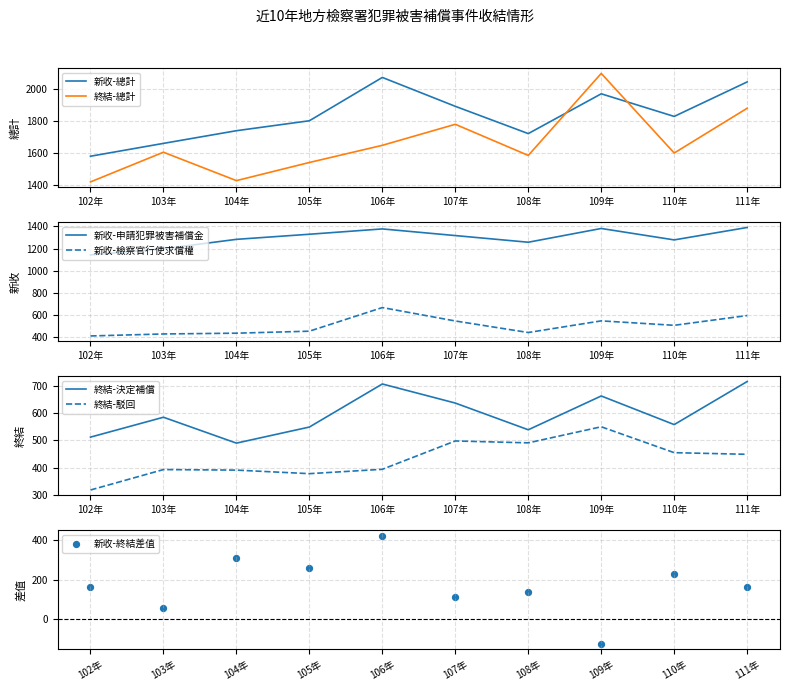

Which series has the largest total across all categories?

新收-總計